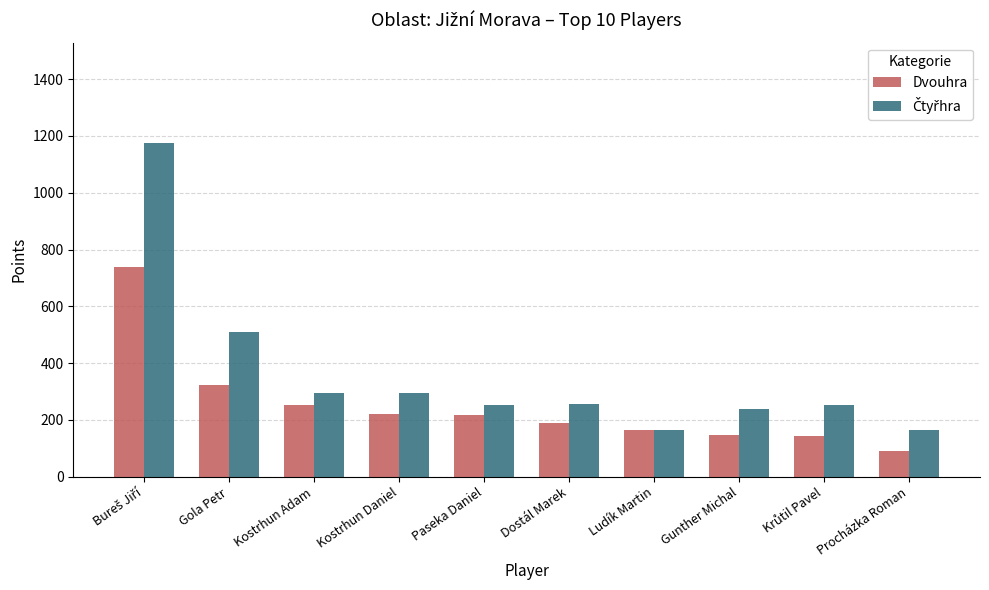

What position from the left is Paseka Daniel?

5